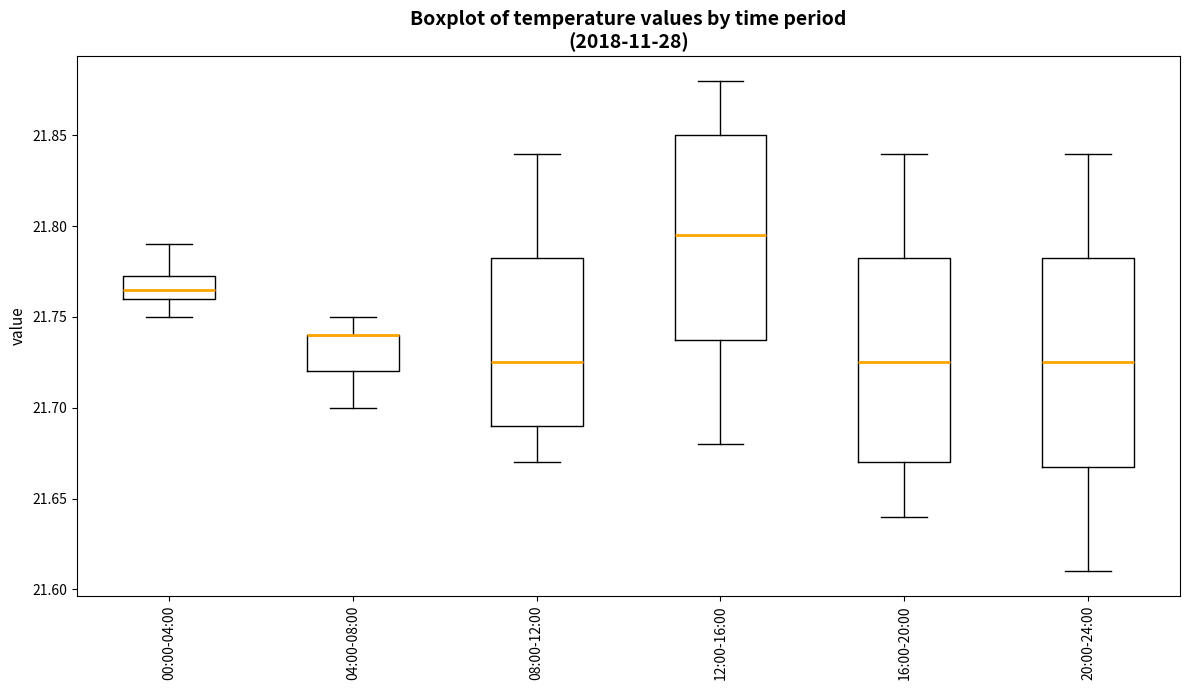

Where is the upper edge of the box for 12:00-16:00 on the y-axis? The values are not printed on the chart, so give them approximately, as read against the axis.

21.850